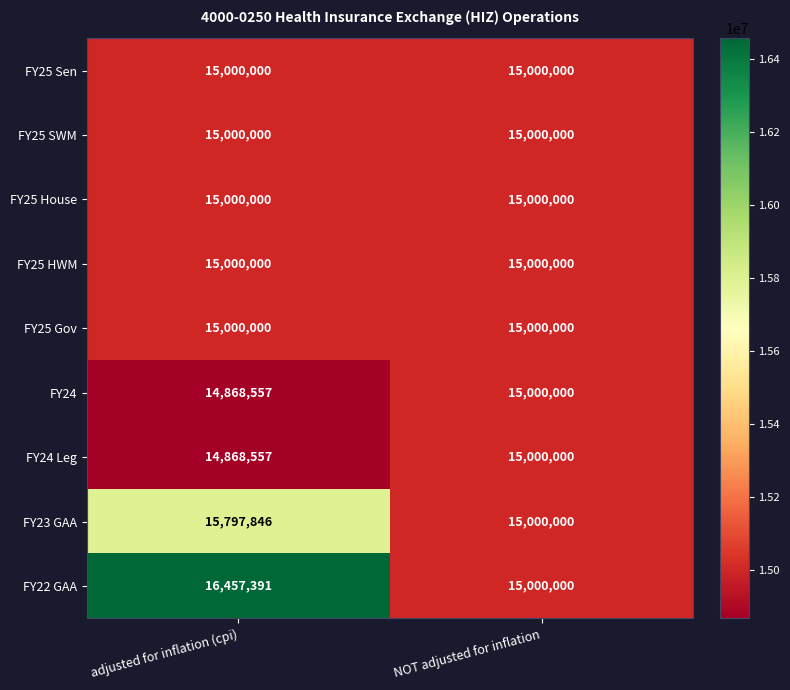

What is the maximum value shown in the chart?

16457391